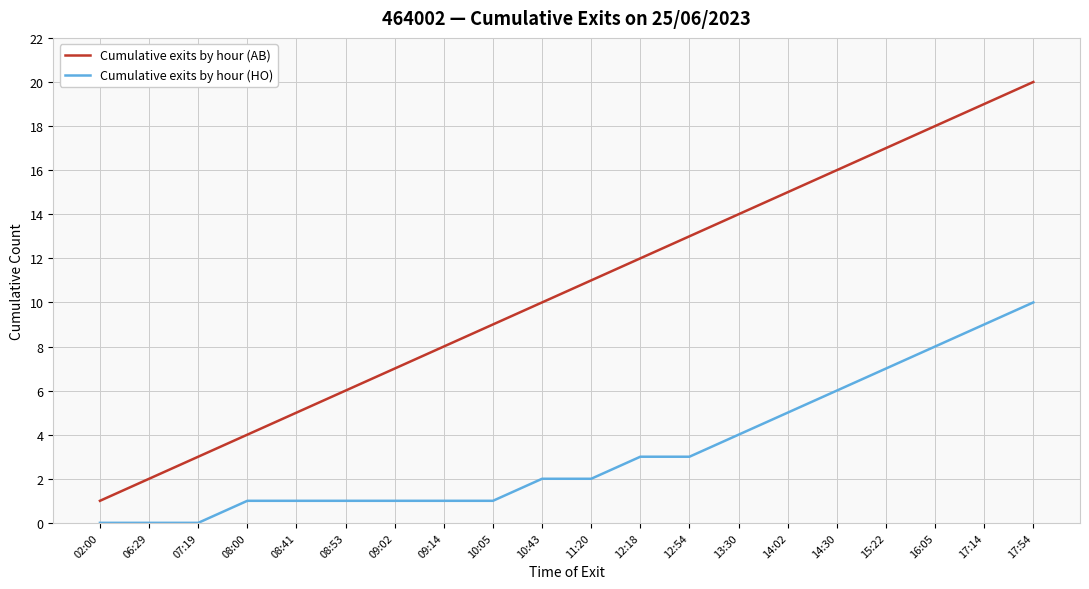

Rank the categories by Cumulative exits by hour (AB) value from highest to lowest.

17:54, 17:14, 16:05, 15:22, 14:30, 14:02, 13:30, 12:54, 12:18, 11:20, 10:43, 10:05, 09:14, 09:02, 08:53, 08:41, 08:00, 07:19, 06:29, 02:00